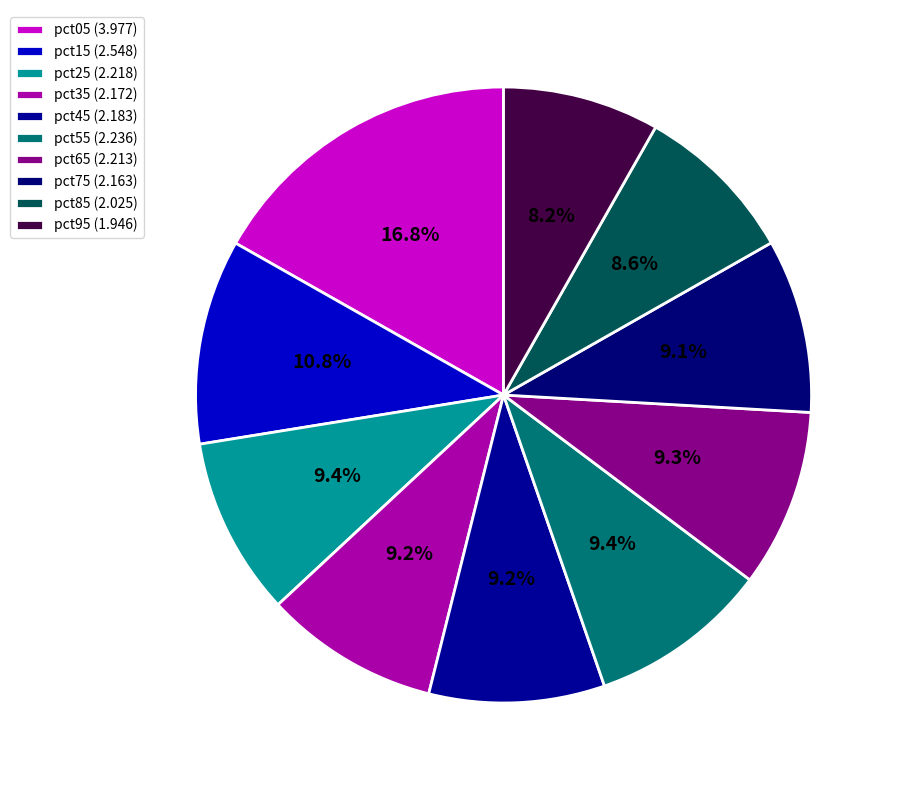

How many segments does this pie chart have?

10